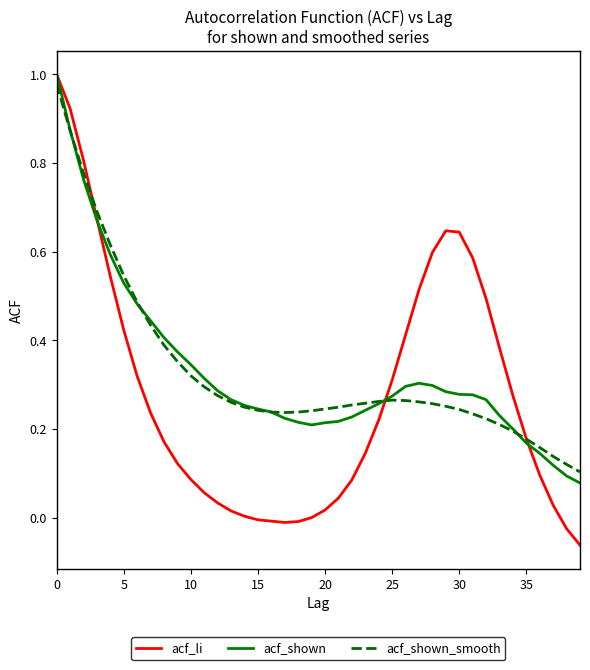

What are all the series names shown in the legend?

acf_li, acf_shown, acf_shown_smooth